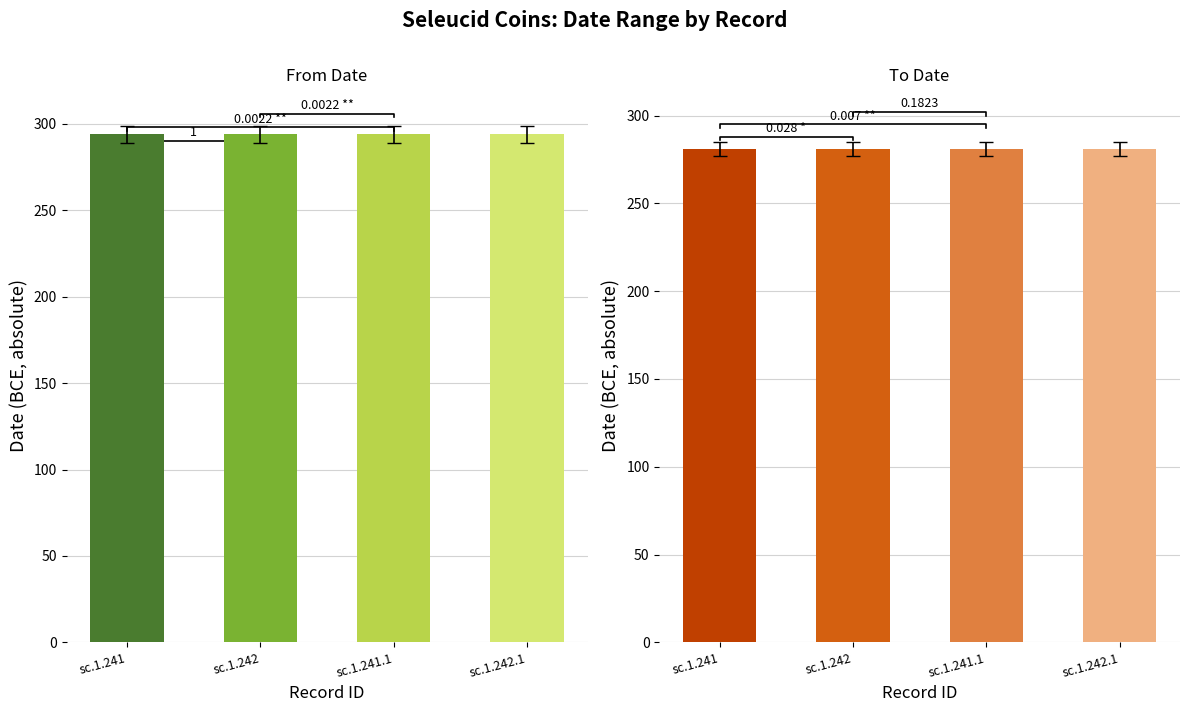

What is the label of the 1st bar from the right?

sc.1.242.1